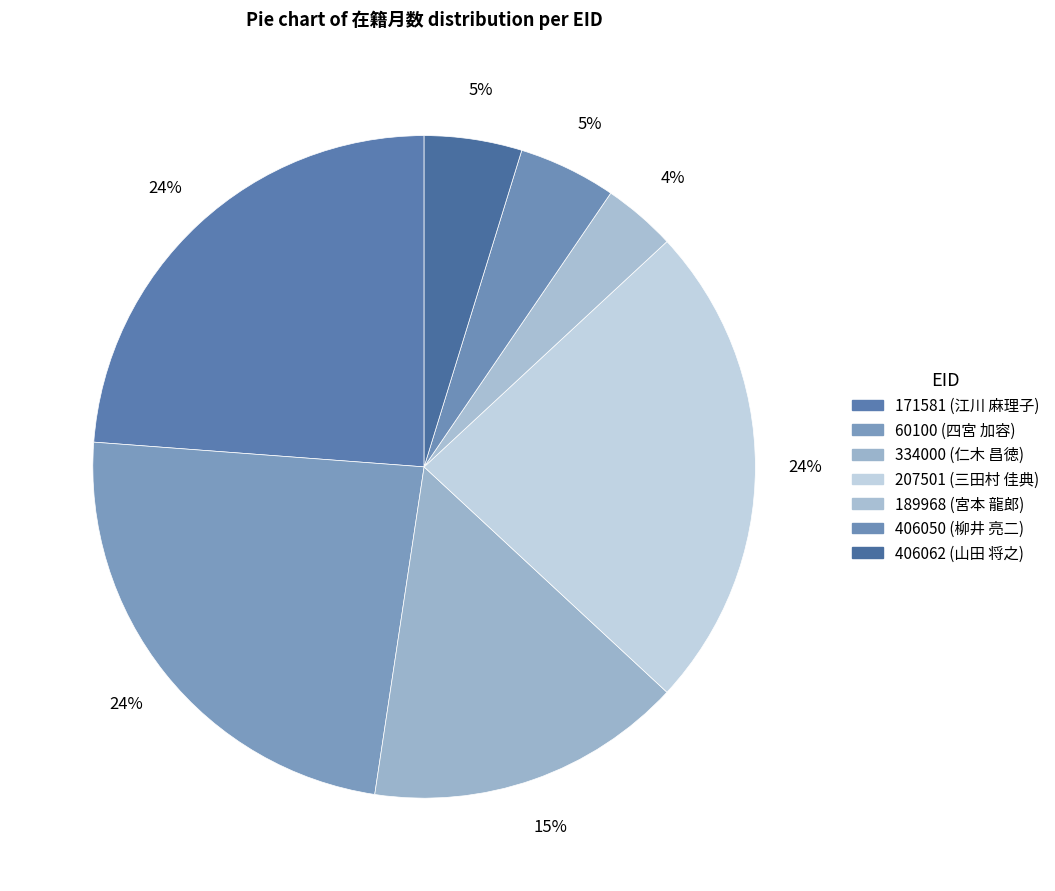

How many slices are in this pie chart?

7